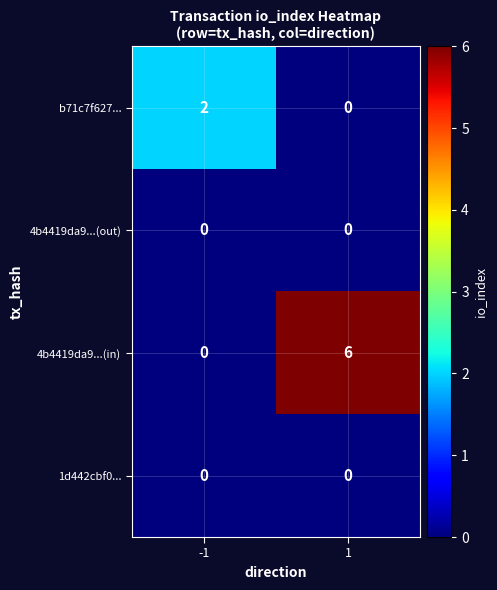

Reading left to right, what are all the values shown in this chart?

b71c7f627...: -1=2	1=0
4b4419da9...(out): -1=0	1=0
4b4419da9...(in): -1=0	1=6
1d442cbf0...: -1=0	1=0